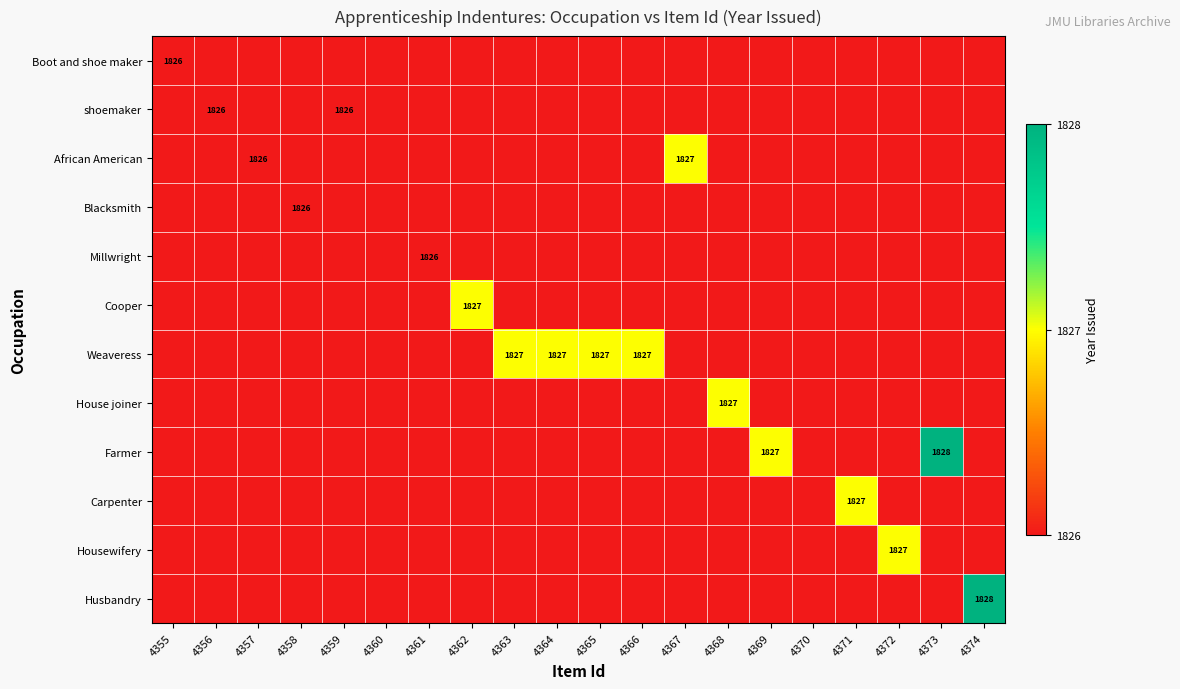

How many categories are shown in the chart?

20